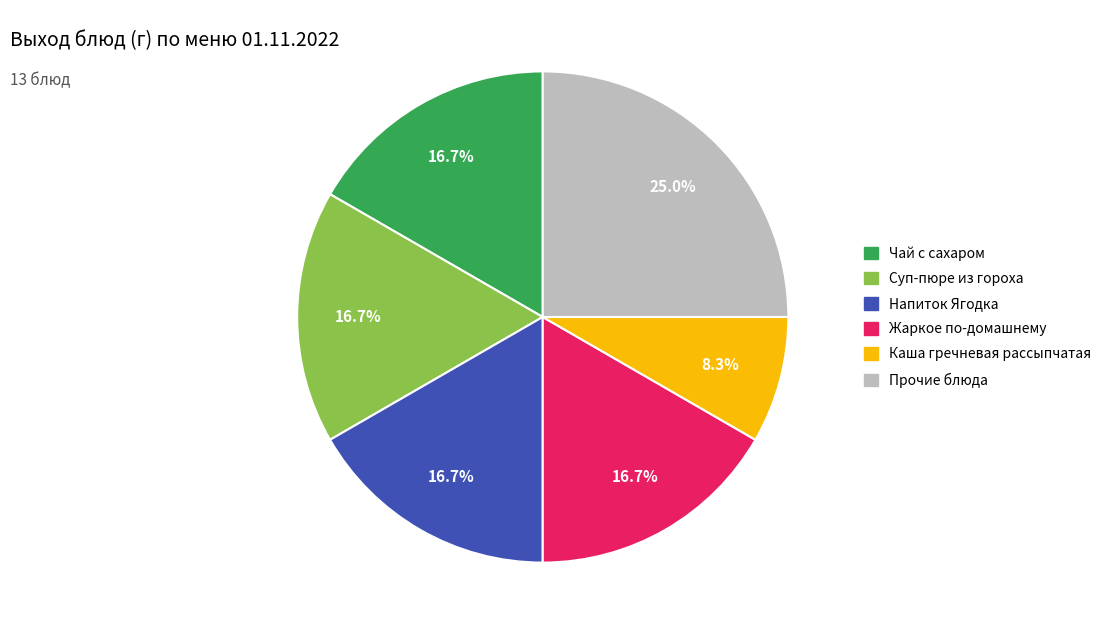

Does any single category account for the majority?

No